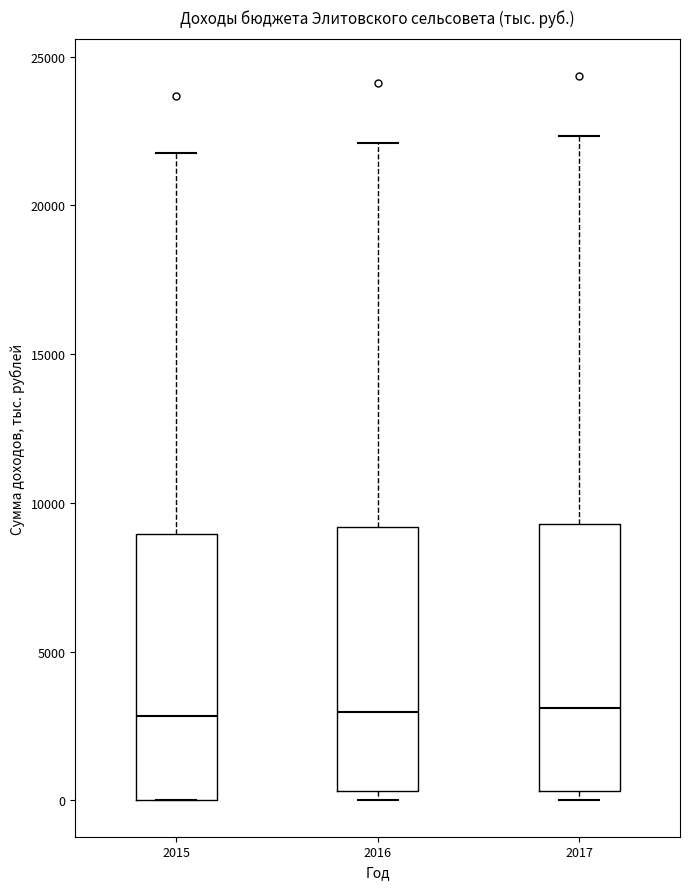

Reading left to right, read every box against the y-axis: the position of its median line, the range the box covers, and the ends of its whiskers. The values are not printed on the chart, so give them approximately, as read against the axis.

2015: median 3000, box 0 to 9000, whiskers 0 to 21500
2016: median 3000, box 500 to 9000, whiskers 0 to 22000
2017: median 3000, box 500 to 9500, whiskers 0 to 22500